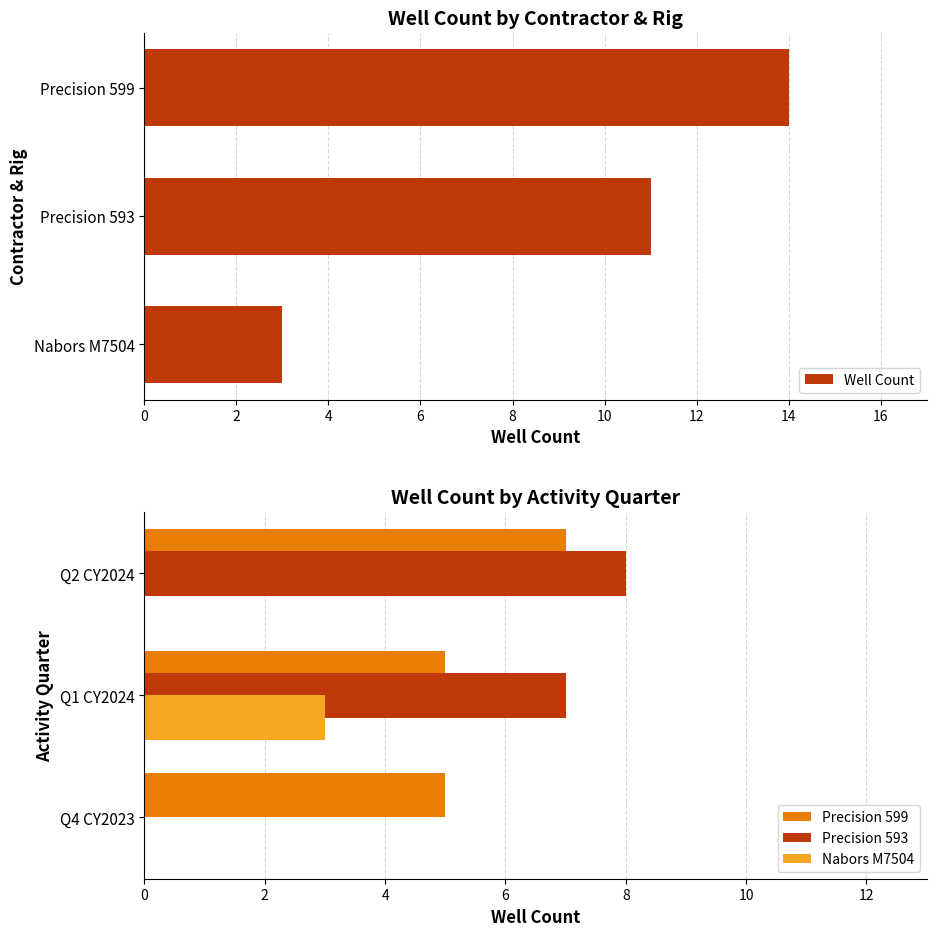

What is the value of the Precision 599 bar at the 2nd from the left?

5